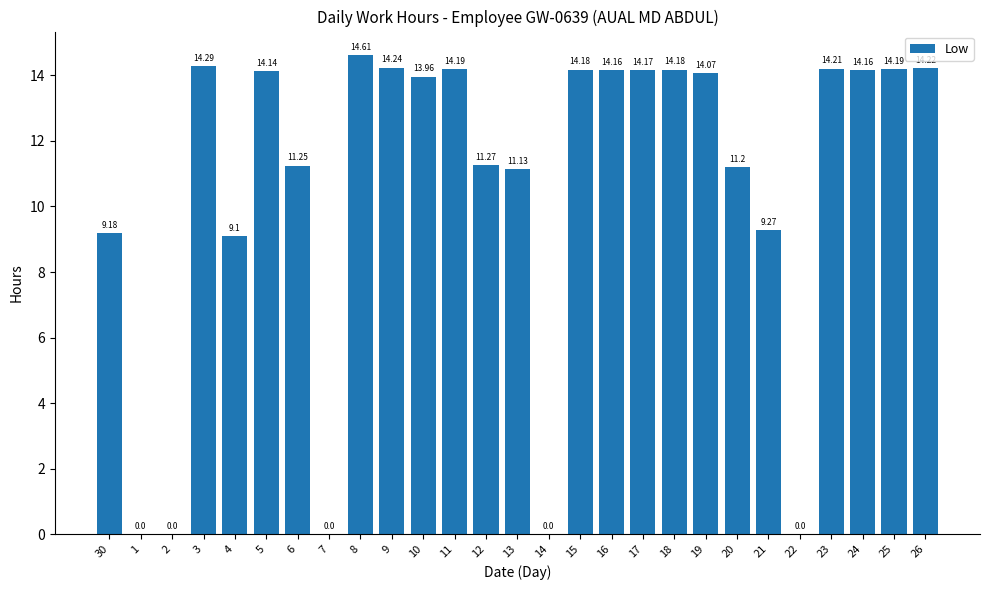

Which has a higher value, 10 or 23?

23